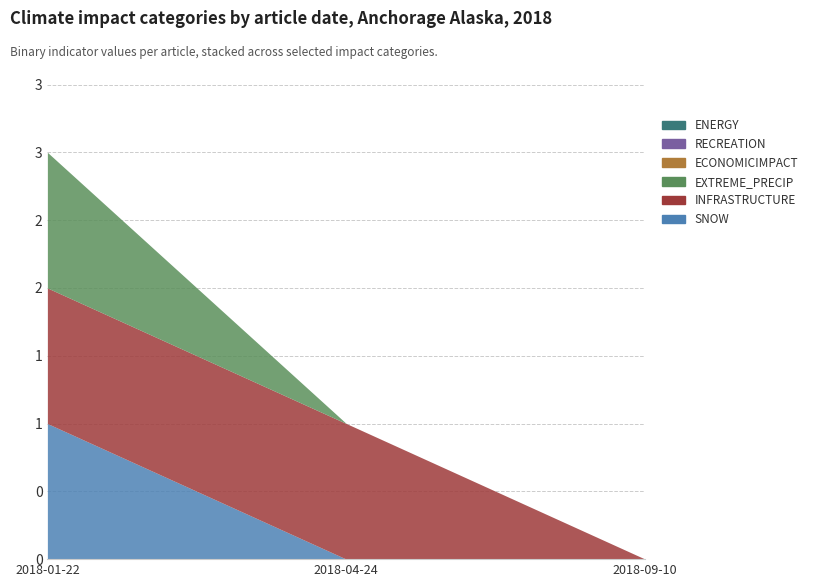

How many categories are shown in the chart?

3